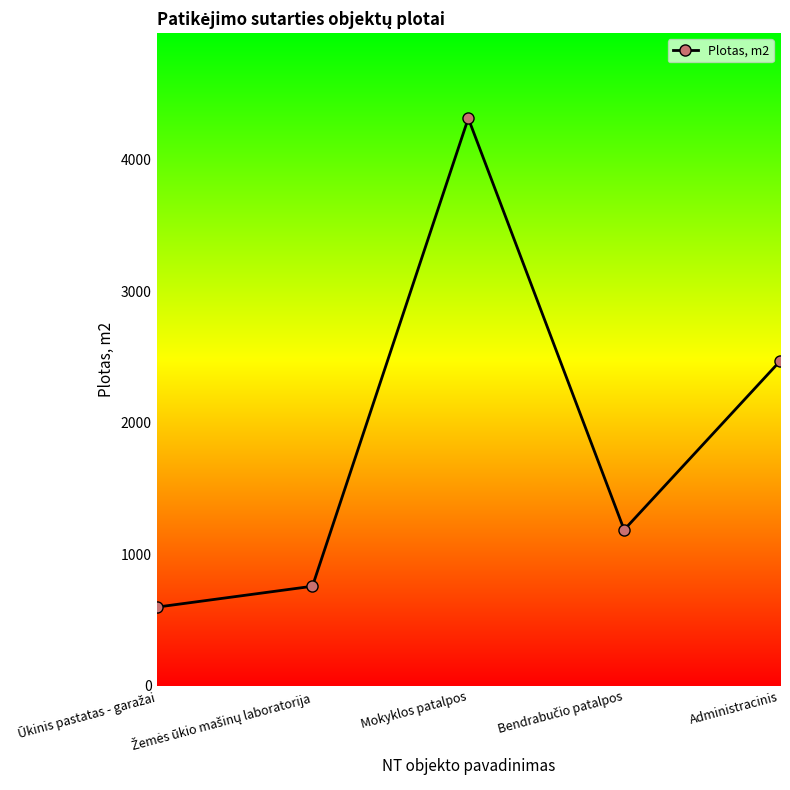

What is the difference between the maximum and minimum values?

3719.6